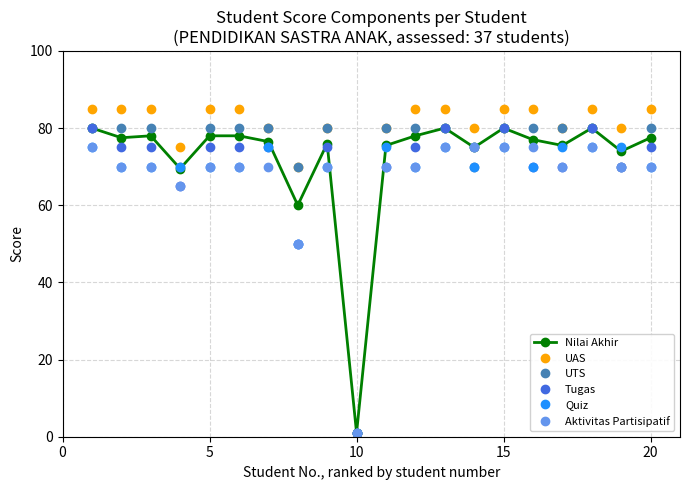

What is the value of the UAS point at the 12th from the left?

85.0